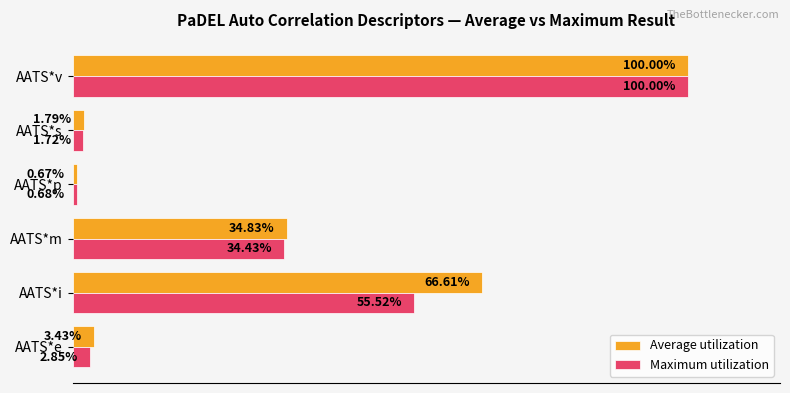

At which label is Average utilization closest to 50?

AATS*m